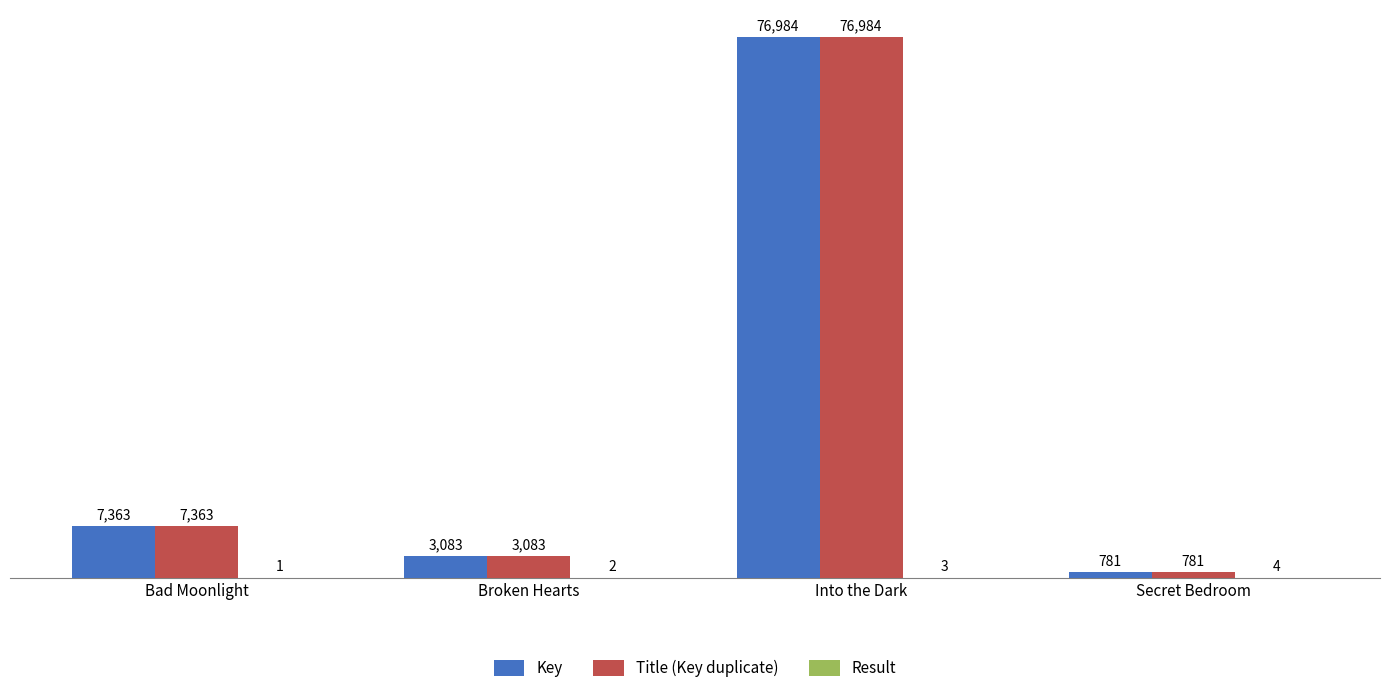

What is the greatest value displayed?

76984